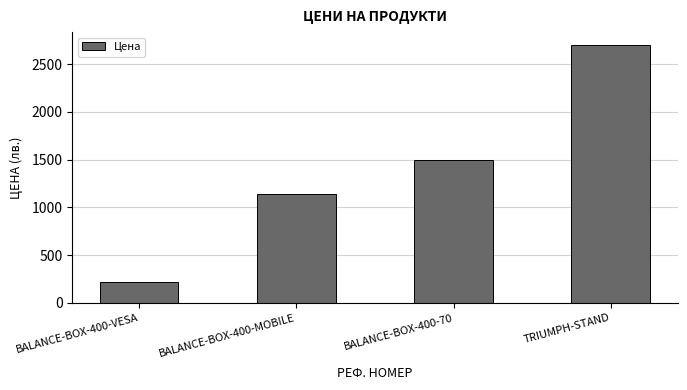

Which label corresponds to the smallest value in the chart?

BALANCE-BOX-400-VESA